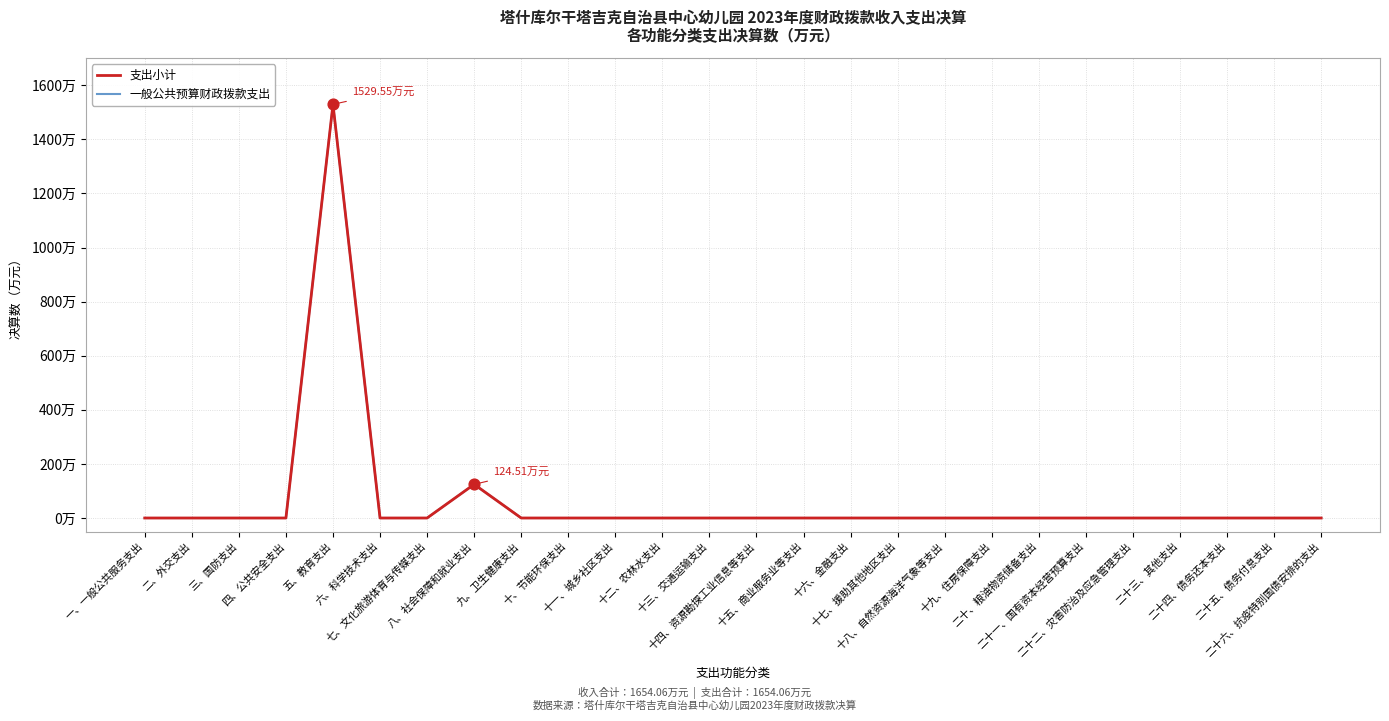

Which series has the largest total across all categories?

支出小计